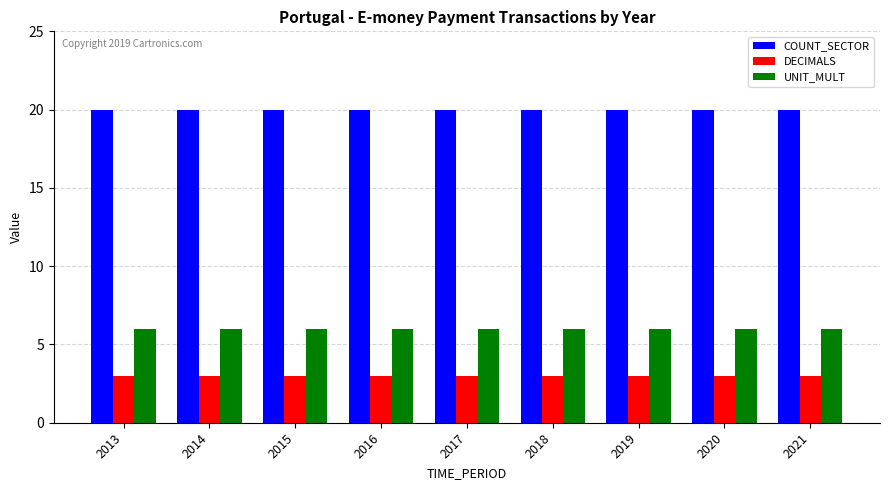

Does the chart contain stacked bars?

No